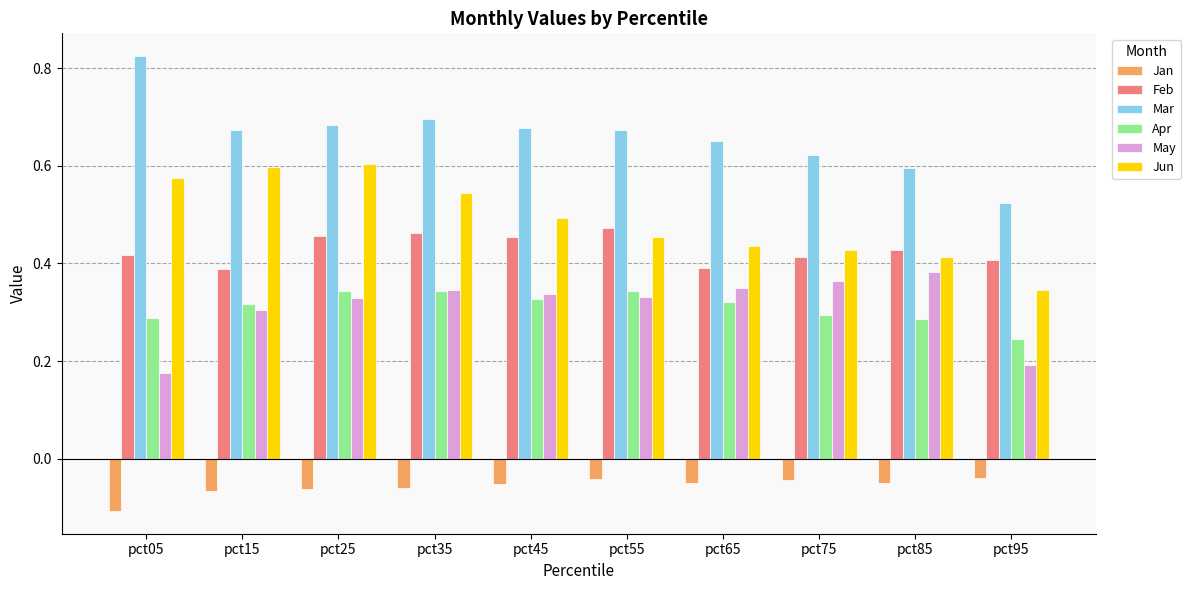

The value of Feb at pct95 is 0.2. True or false?

False